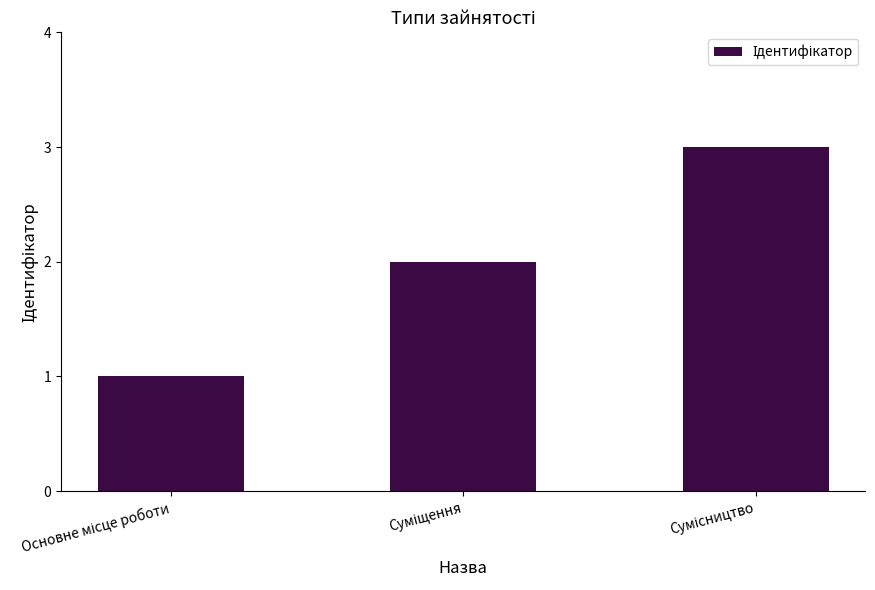

What is the value of the 2nd bar from the left?

2